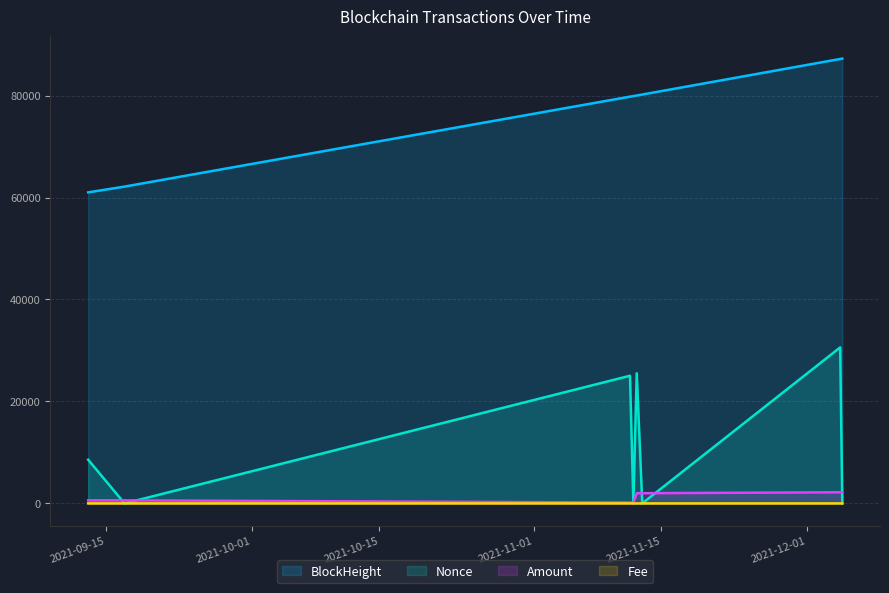

True or false: BlockHeight and Amount intersect in this chart.

False